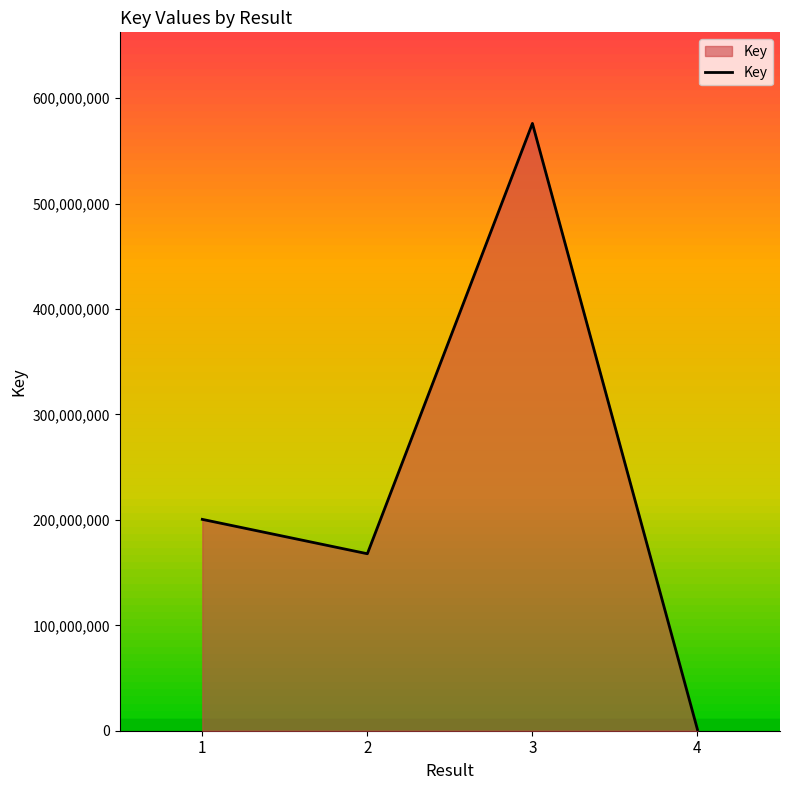

Where is the first local minimum?

2